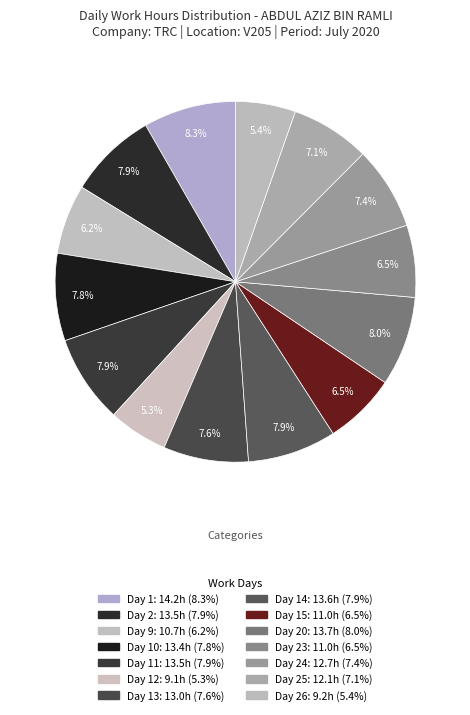

How many slices are in this pie chart?

14